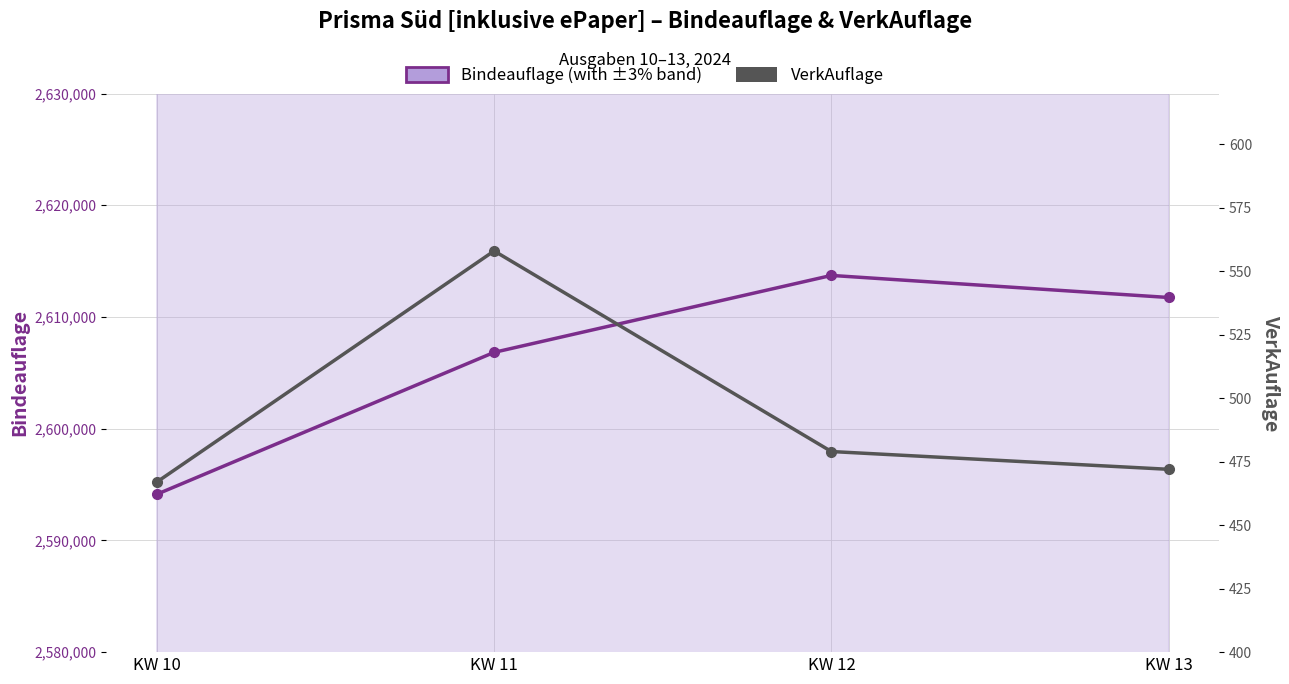

Between KW 12 and KW 13, which series saw the biggest shift?

Bindeauflage